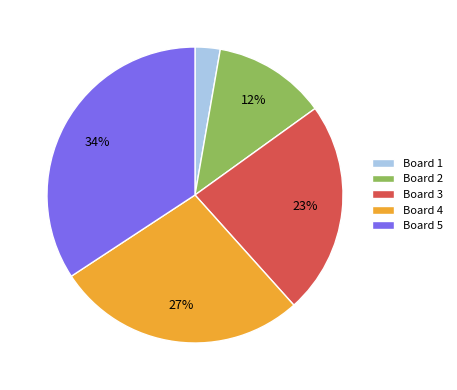

Does any single category account for the majority?

No